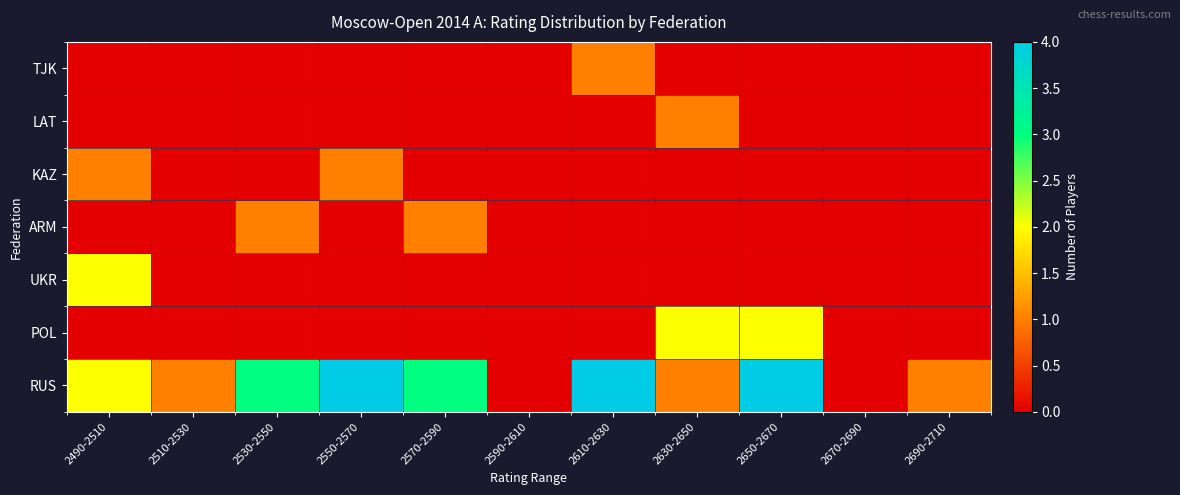

Reading left to right, list all the values displayed in this chart.

RUS: 2490-2510=2	2510-2530=1	2530-2550=3	2550-2570=4	2570-2590=3	2590-2610=0	2610-2630=4	2630-2650=1	2650-2670=4	2670-2690=0	2690-2710=1
POL: 2490-2510=0	2510-2530=0	2530-2550=0	2550-2570=0	2570-2590=0	2590-2610=0	2610-2630=0	2630-2650=2	2650-2670=2	2670-2690=0	2690-2710=0
UKR: 2490-2510=2	2510-2530=0	2530-2550=0	2550-2570=0	2570-2590=0	2590-2610=0	2610-2630=0	2630-2650=0	2650-2670=0	2670-2690=0	2690-2710=0
ARM: 2490-2510=0	2510-2530=0	2530-2550=1	2550-2570=0	2570-2590=1	2590-2610=0	2610-2630=0	2630-2650=0	2650-2670=0	2670-2690=0	2690-2710=0
KAZ: 2490-2510=1	2510-2530=0	2530-2550=0	2550-2570=1	2570-2590=0	2590-2610=0	2610-2630=0	2630-2650=0	2650-2670=0	2670-2690=0	2690-2710=0
LAT: 2490-2510=0	2510-2530=0	2530-2550=0	2550-2570=0	2570-2590=0	2590-2610=0	2610-2630=0	2630-2650=1	2650-2670=0	2670-2690=0	2690-2710=0
TJK: 2490-2510=0	2510-2530=0	2530-2550=0	2550-2570=0	2570-2590=0	2590-2610=0	2610-2630=1	2630-2650=0	2650-2670=0	2670-2690=0	2690-2710=0